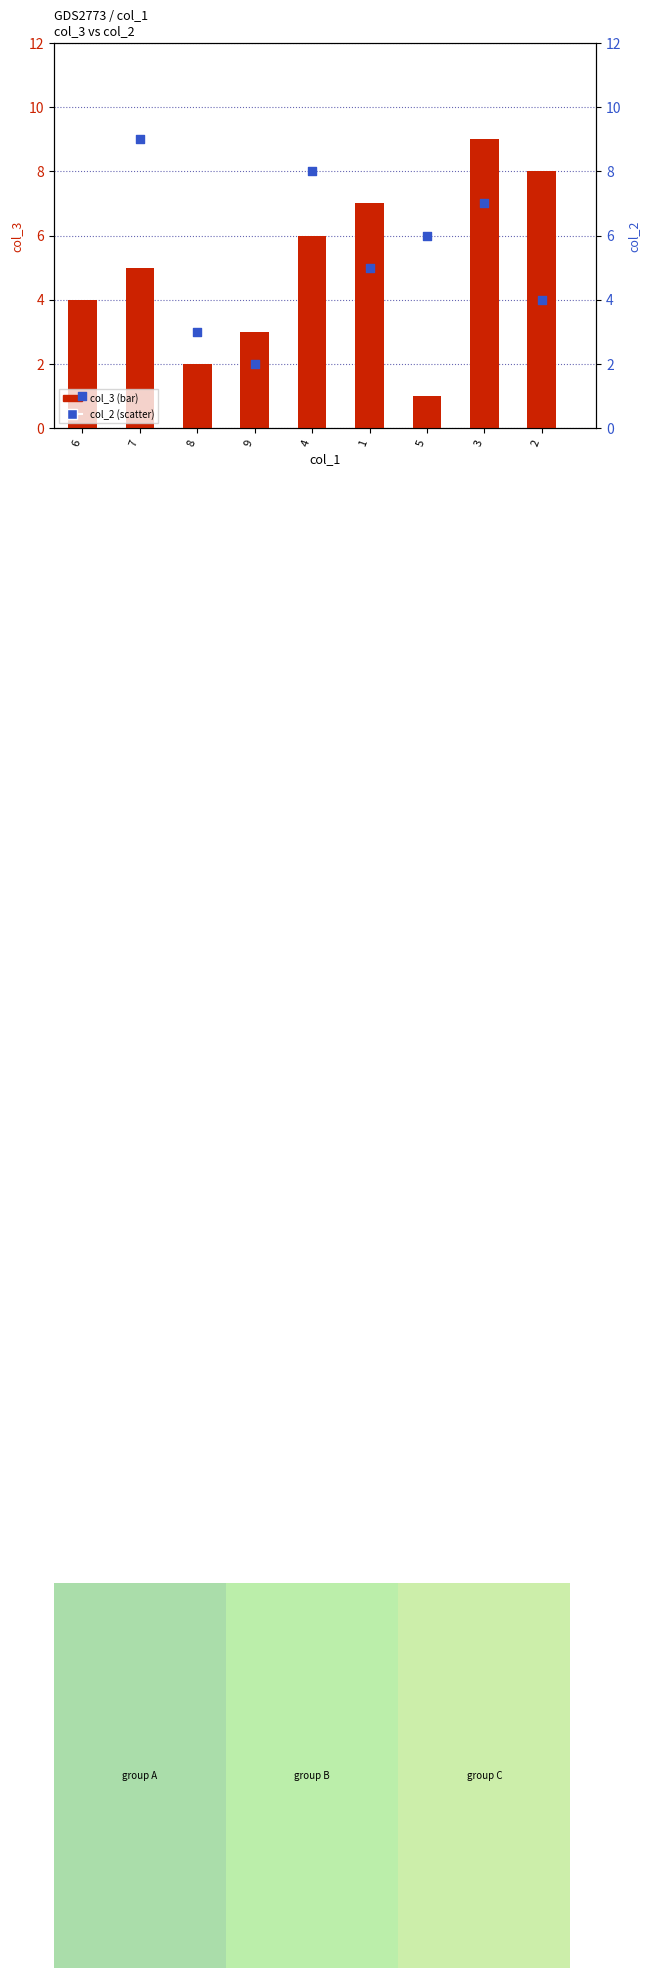

What are all the series names shown in the legend?

col_3, col_2